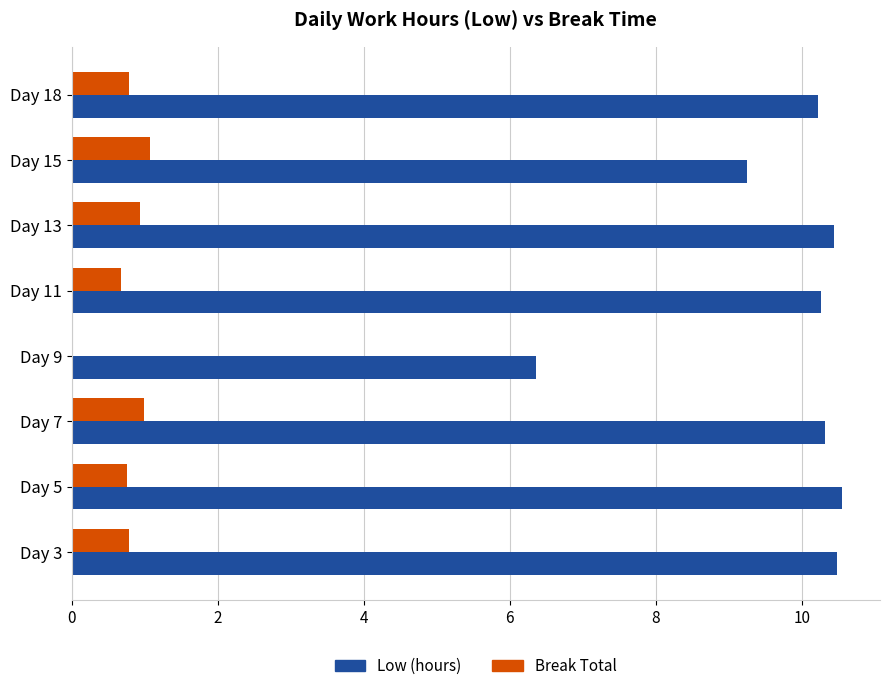

At which label is Low (hours) closest to 8?

Day 15